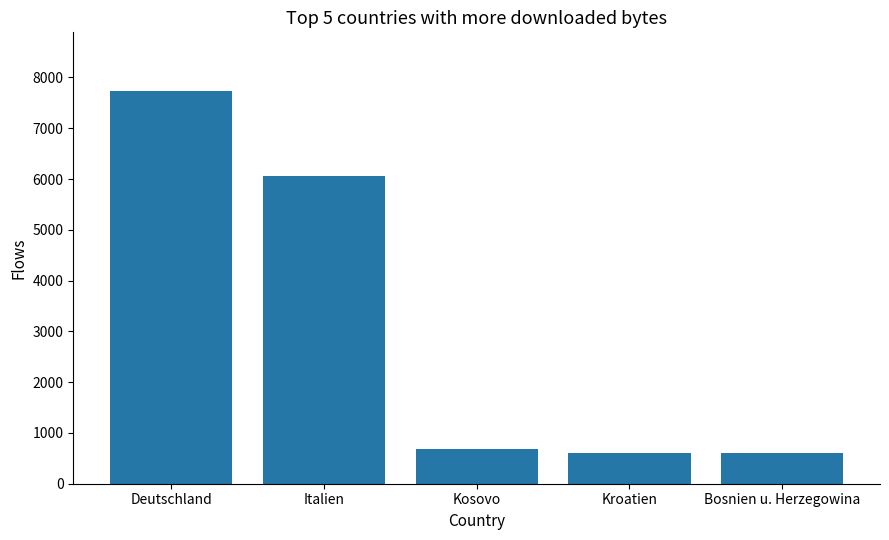

Are the bars grouped side by side (vs. stacked)?

No